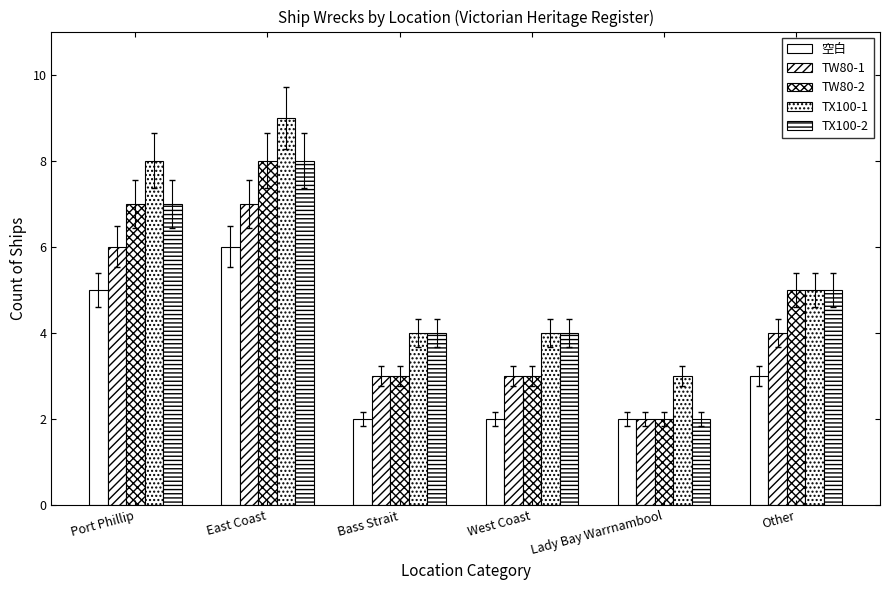

Rank the series by their maximum value, from lowest to highest.

空白, TW80-1, TW80-2, TX100-2, TX100-1